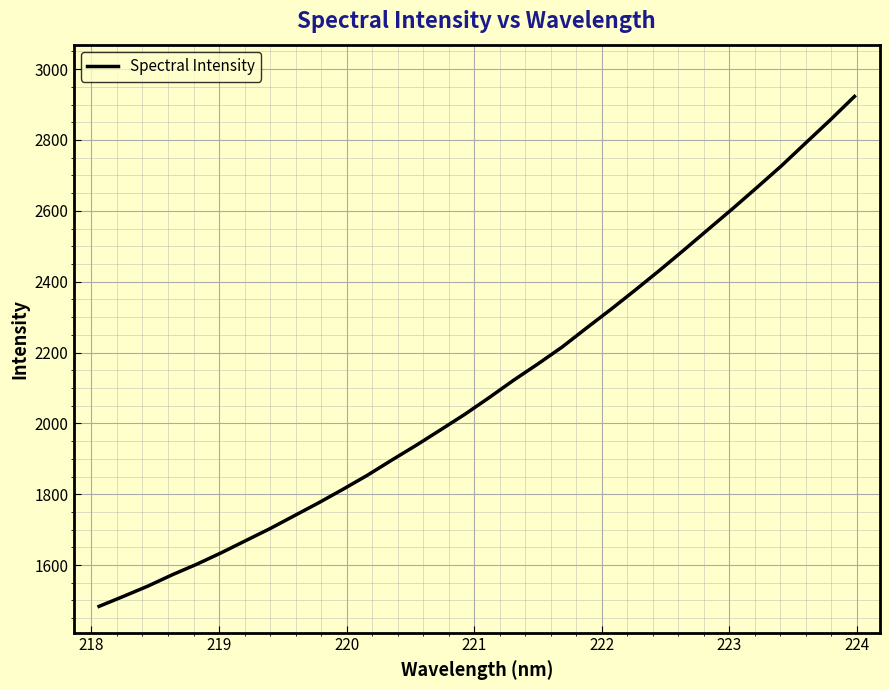

Count the number of data series in this chart.

1